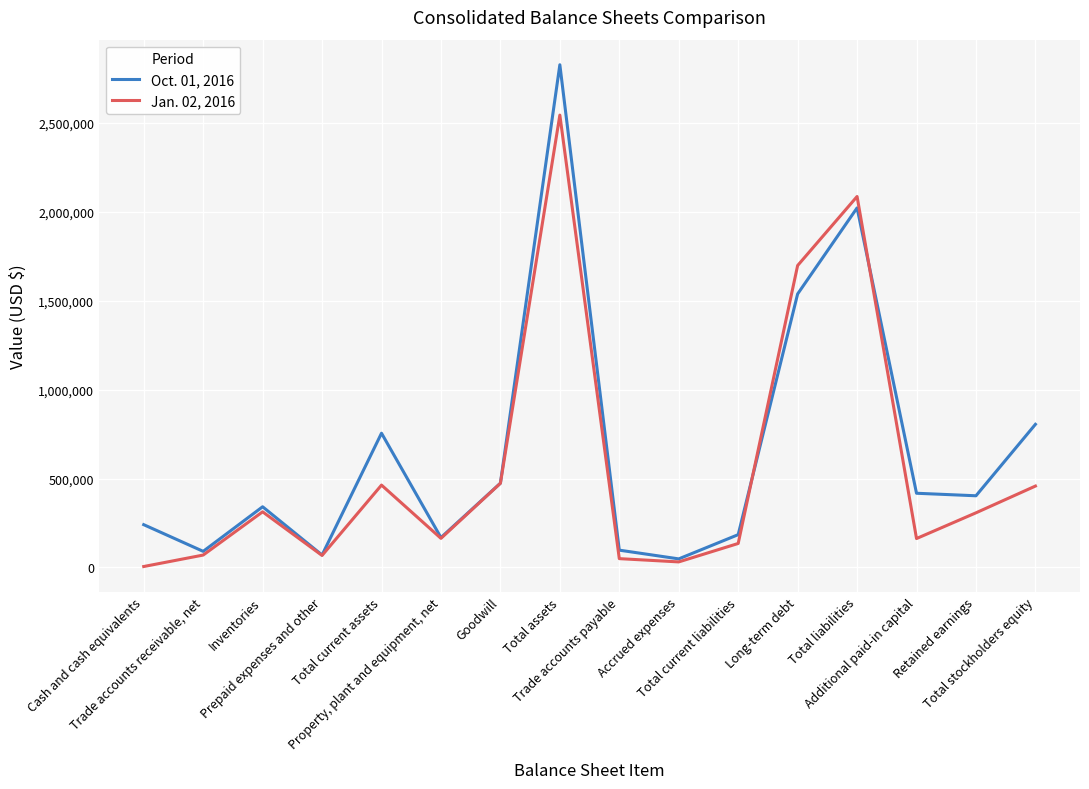

Rank the series at Additional paid-in capital from highest to lowest value.

Oct. 01, 2016, Jan. 02, 2016